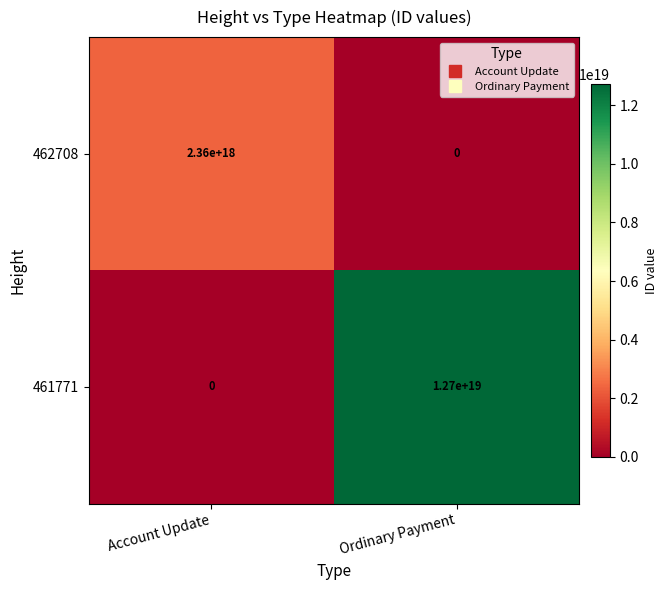

At which category does the chart reach its peak across all series?

Ordinary Payment